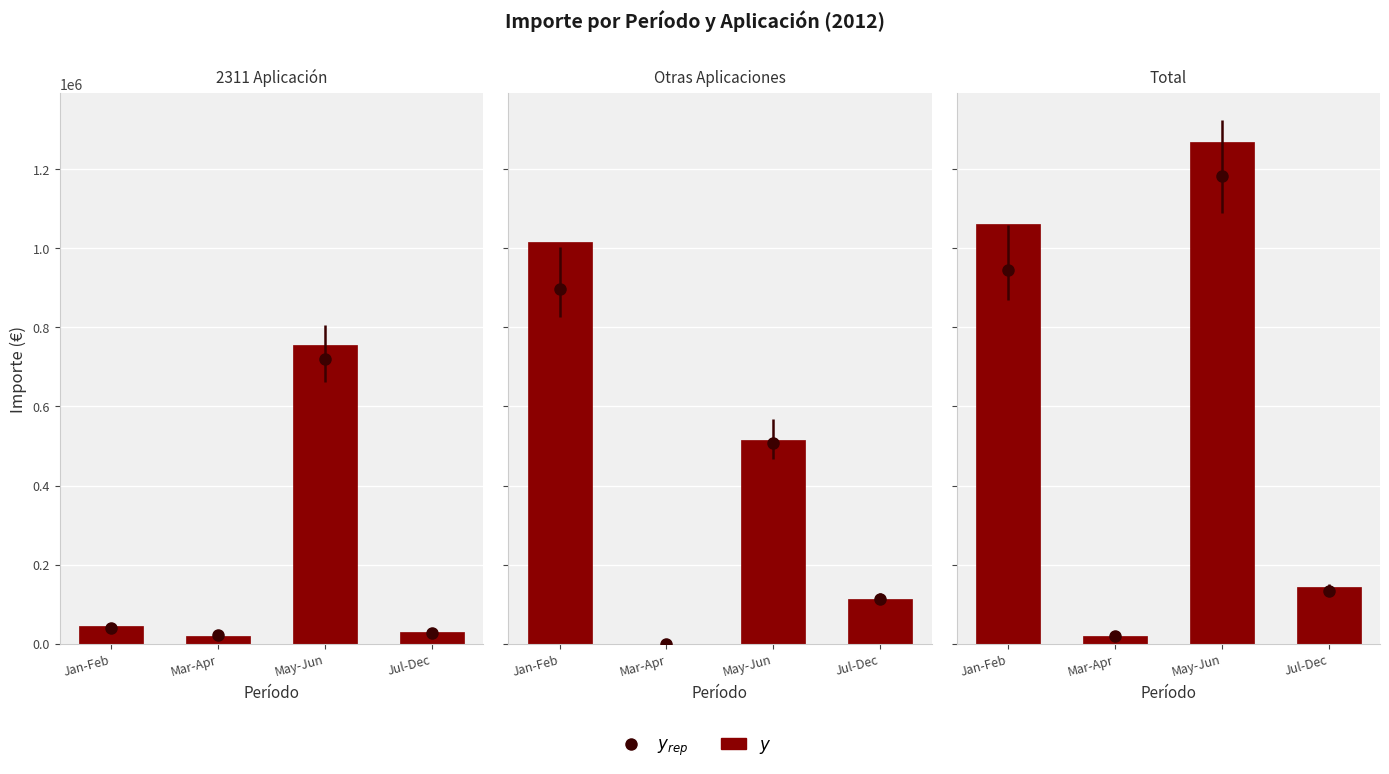

The value at Jan-Feb is 1061591.4. True or false?

True